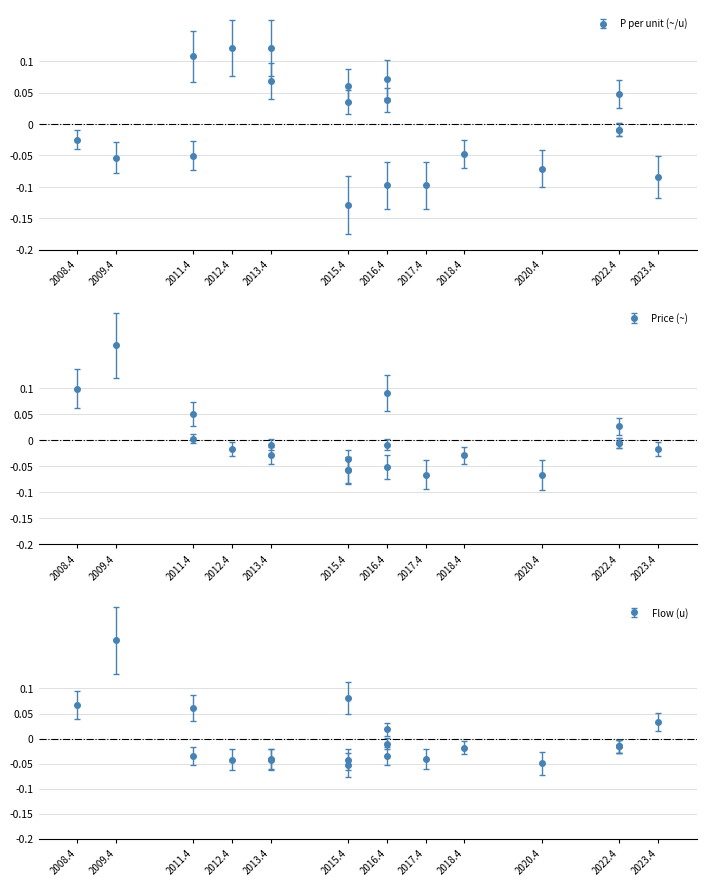

How many interior local valleys does the P_per_u series have?

6